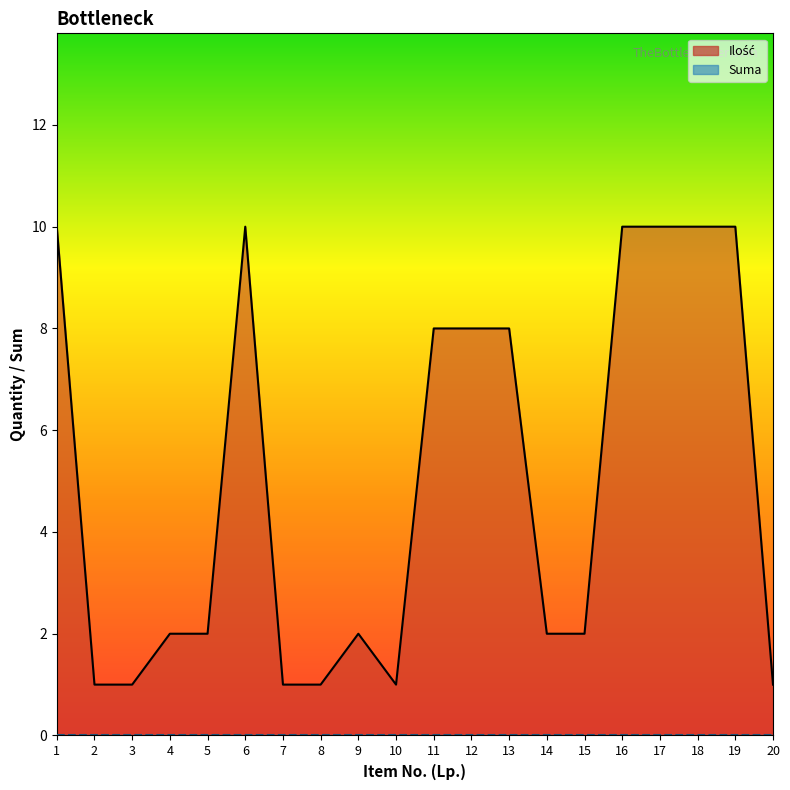

How many points are lower than both their immediate neighbors (excluding endpoints)?

1